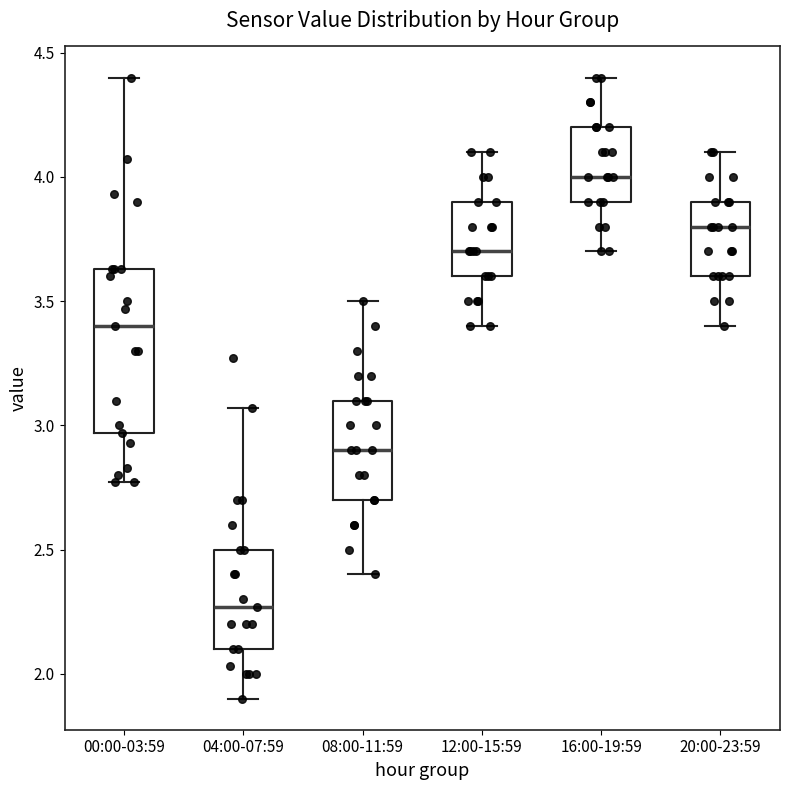

Which box is the tallest, from its lower edge to its upper edge?

00:00-03:59